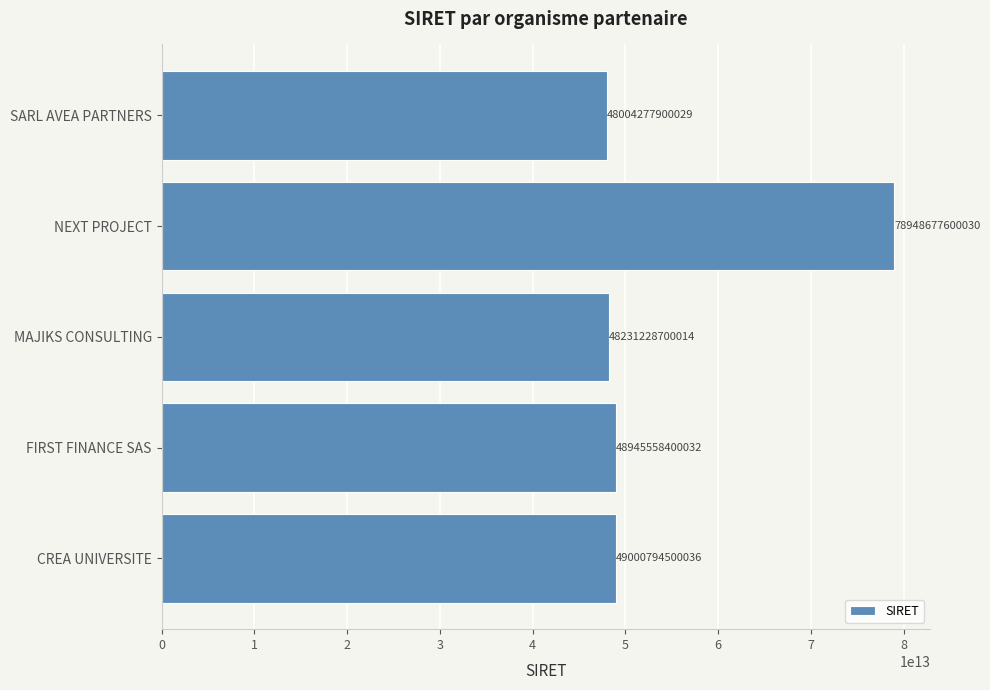

What is the ratio of the value at MAJIKS CONSULTING to the value at SARL AVEA PARTNERS?

1.0